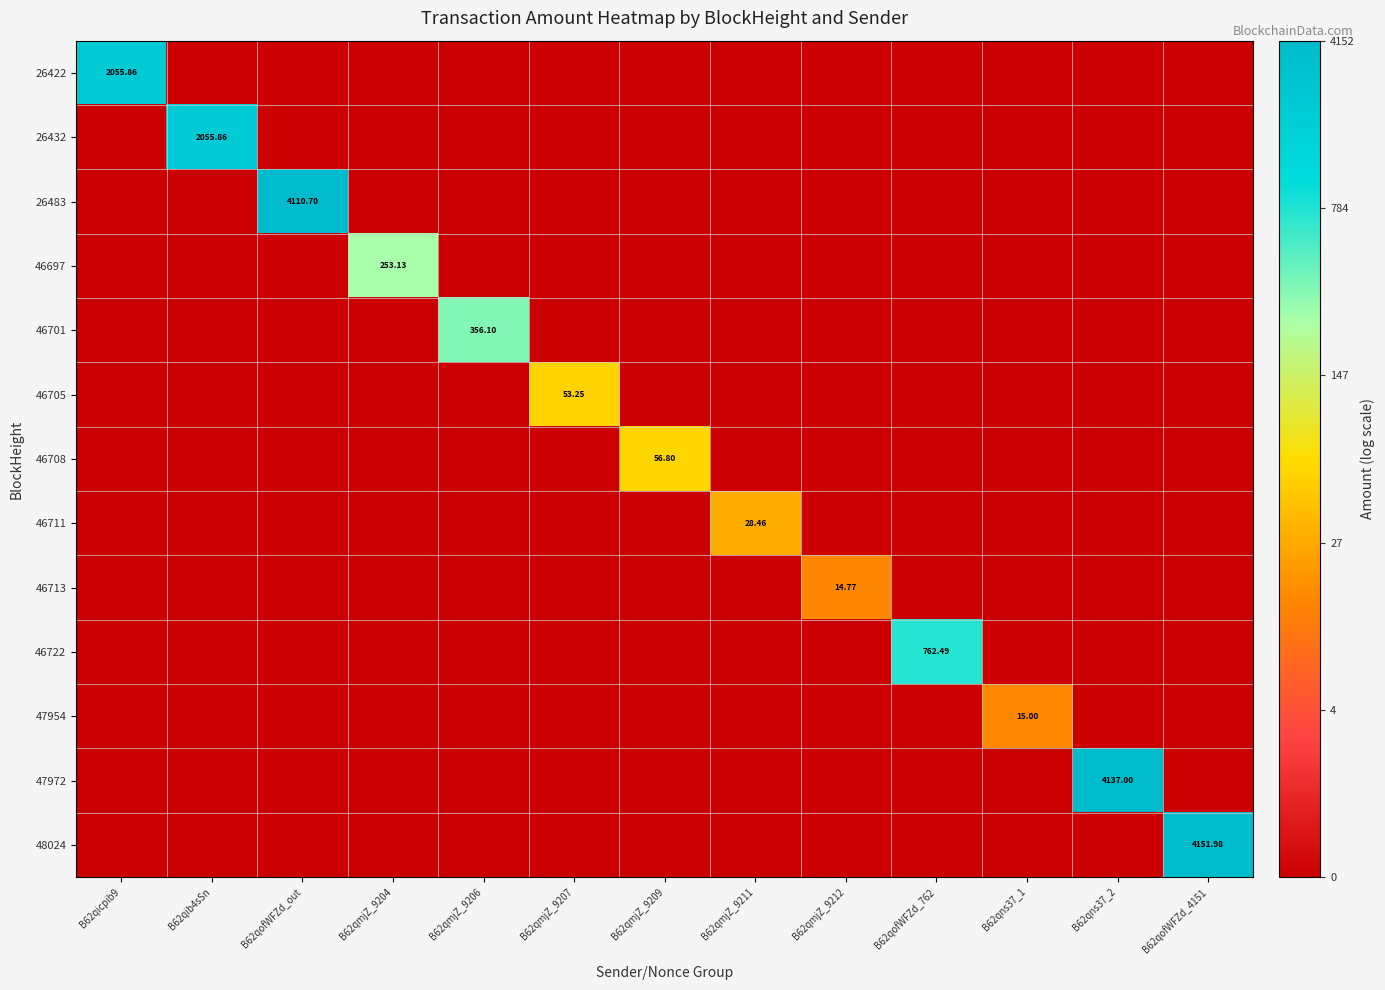

Between B62qmjZ_9207 and B62qmjZ_9211, which series saw the biggest shift?

46705